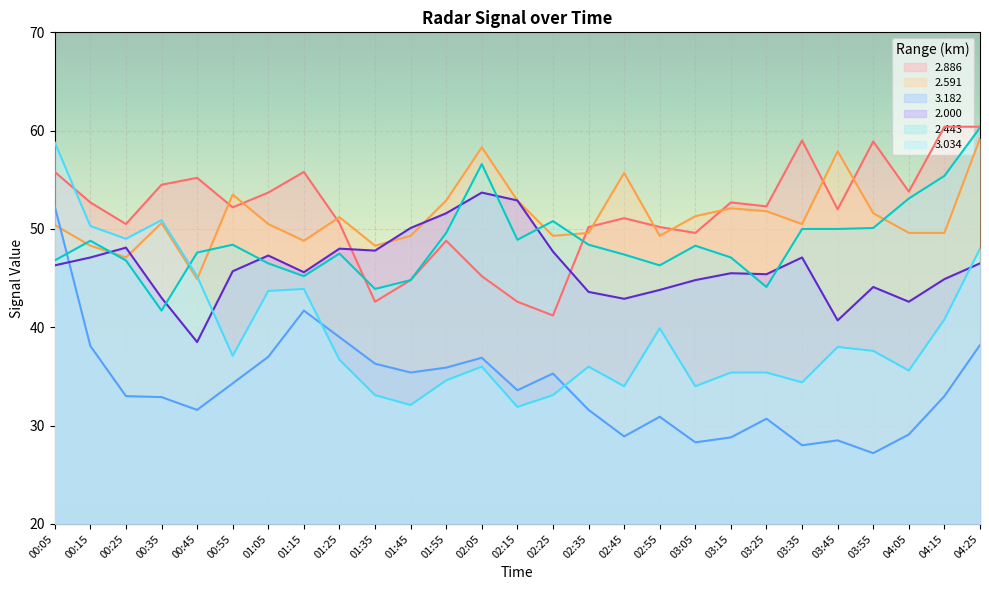

What is the difference between the highest and lowest values at 03:35?

31.0